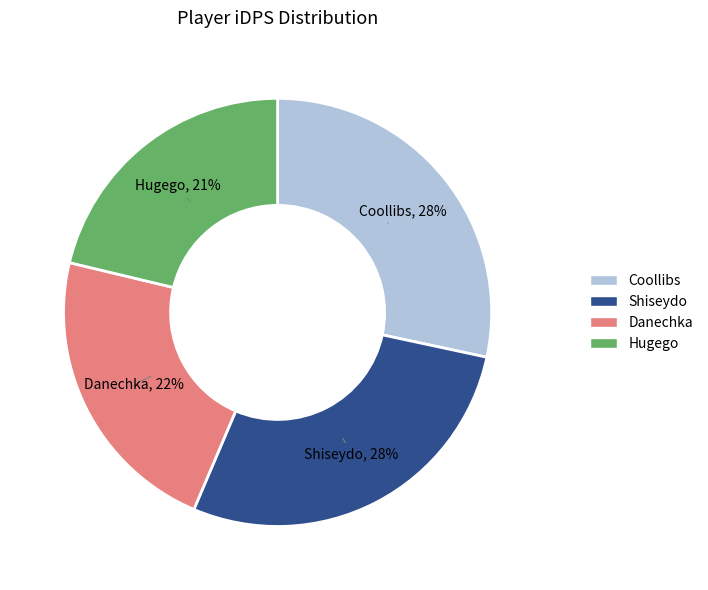

How many slices are in this pie chart?

4